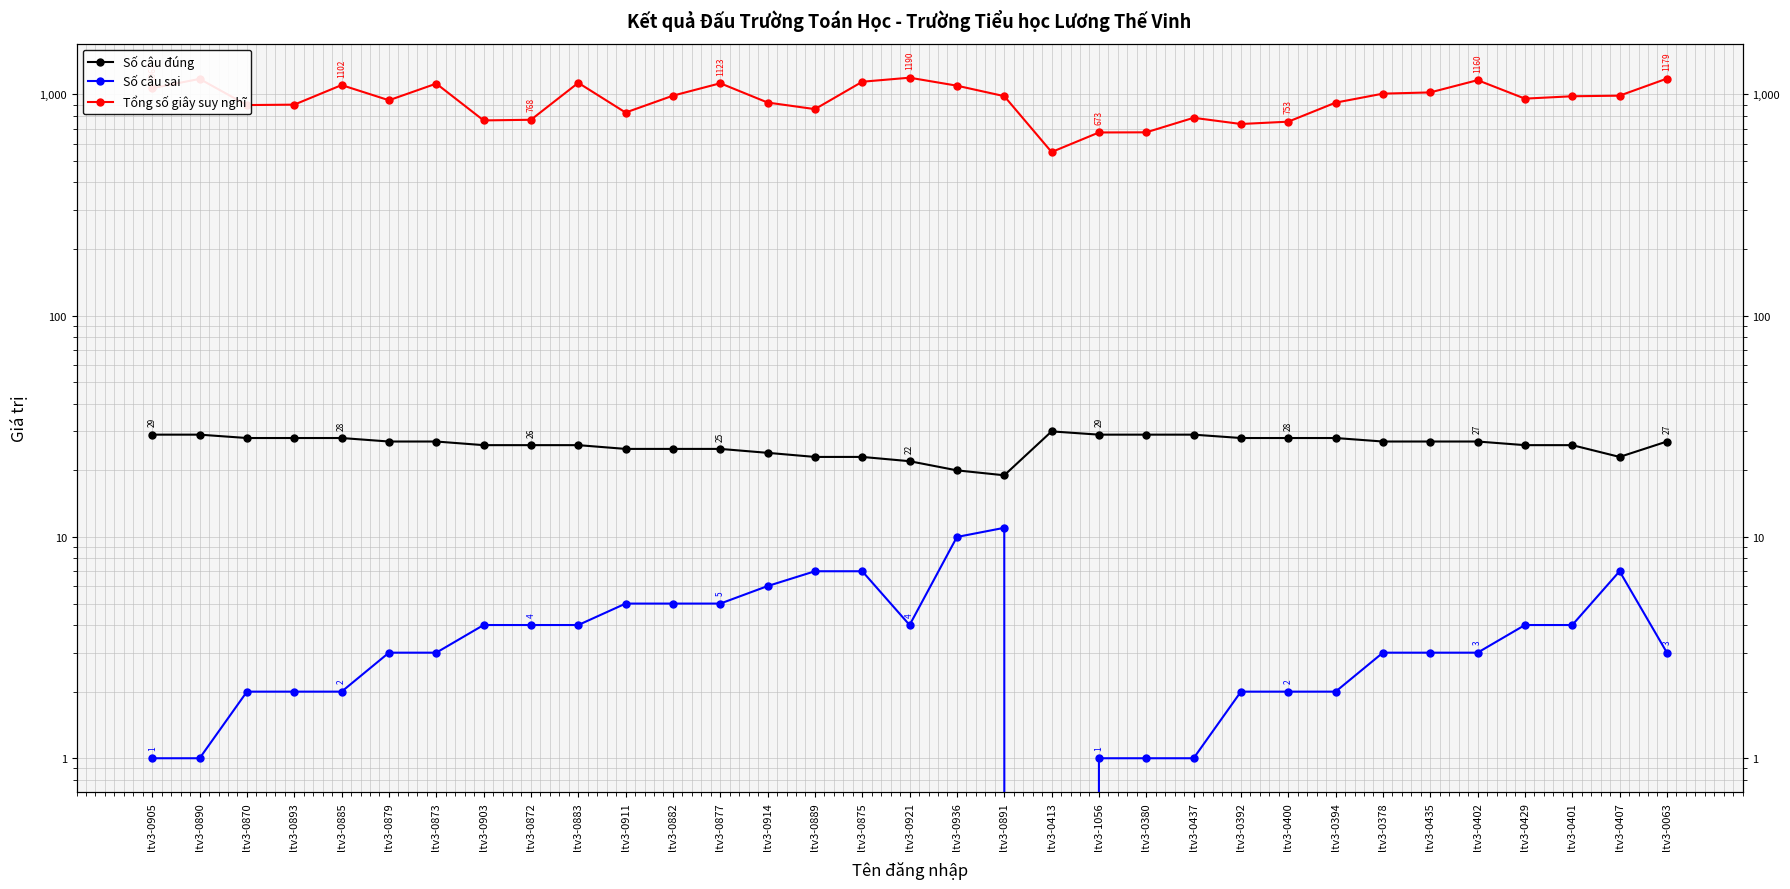

List the labels in order of Số câu sai value, smallest first.

ltv3-0413, ltv3-0905, ltv3-0890, ltv3-1056, ltv3-0380, ltv3-0437, ltv3-0870, ltv3-0893, ltv3-0885, ltv3-0392, ltv3-0400, ltv3-0394, ltv3-0879, ltv3-0873, ltv3-0378, ltv3-0435, ltv3-0402, ltv3-0063, ltv3-0903, ltv3-0872, ltv3-0883, ltv3-0921, ltv3-0429, ltv3-0401, ltv3-0911, ltv3-0882, ltv3-0877, ltv3-0914, ltv3-0889, ltv3-0875, ltv3-0407, ltv3-0936, ltv3-0891